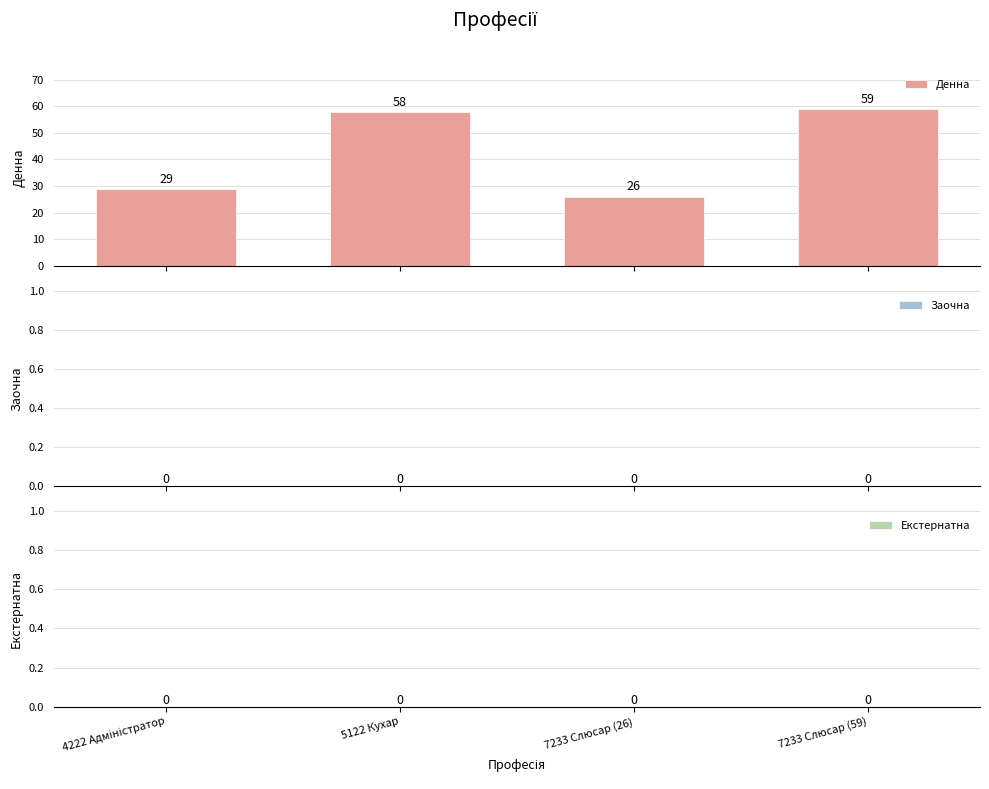

Are the bars grouped side by side (vs. stacked)?

No